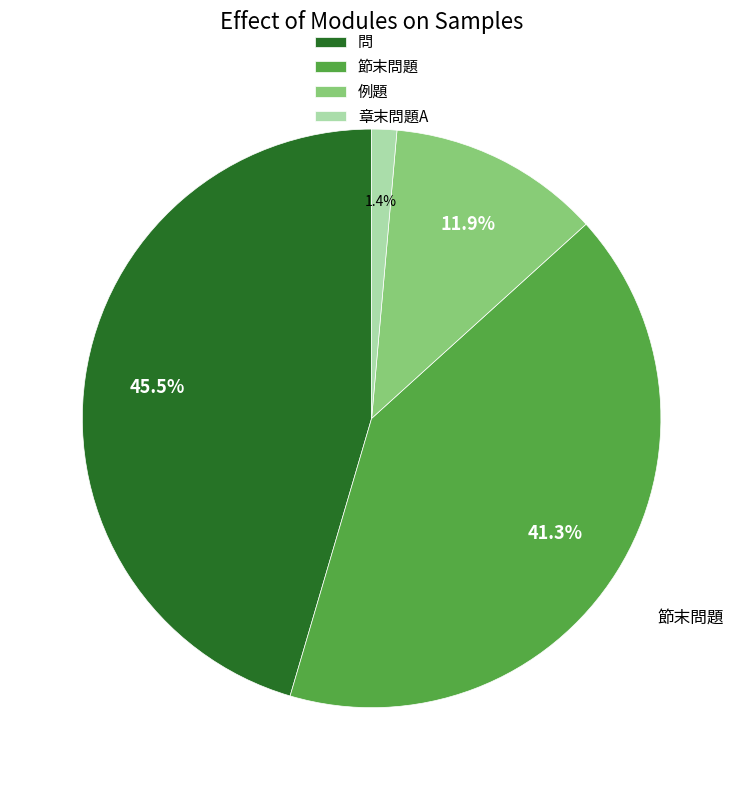

What is the largest slice in the pie chart?

問